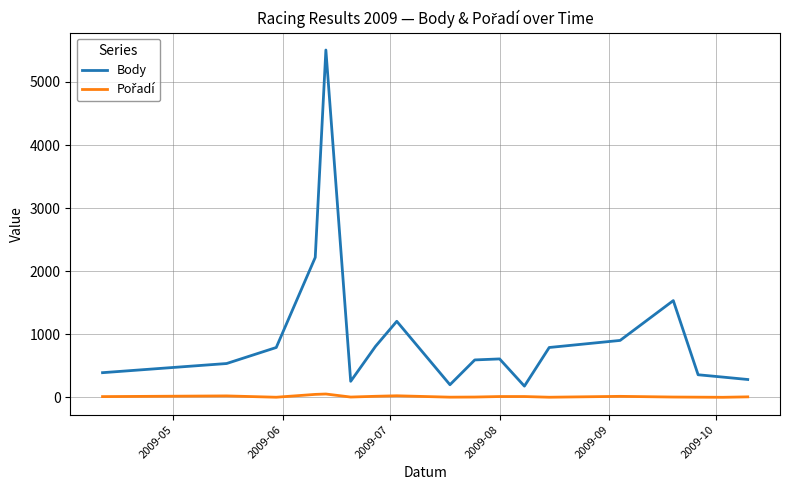

Which series has the largest total across all categories?

Body